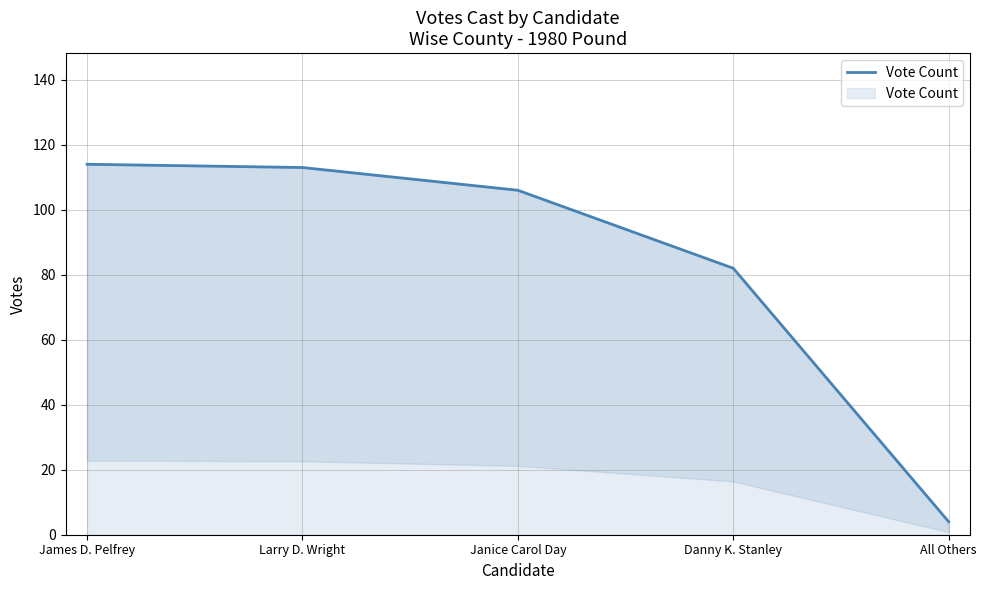

True or false: the data shows 19 at Danny K. Stanley.

False